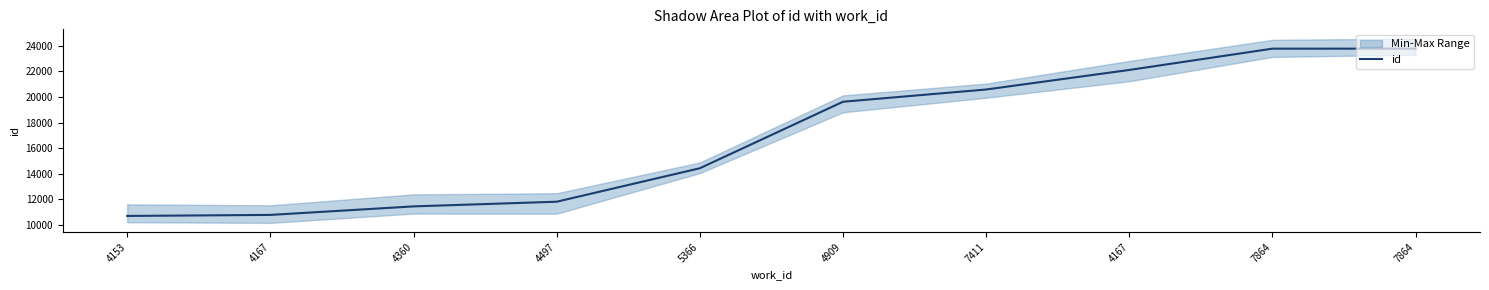

The value at 7411 is 20587. True or false?

True